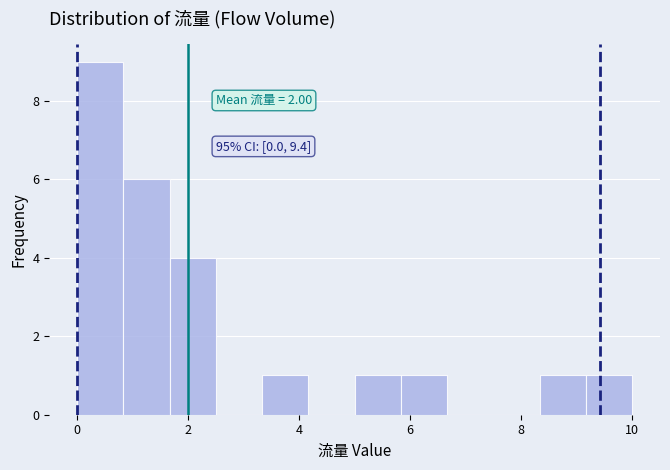

Over which range of the x-axis is the bar tallest?

0.0 to 0.8